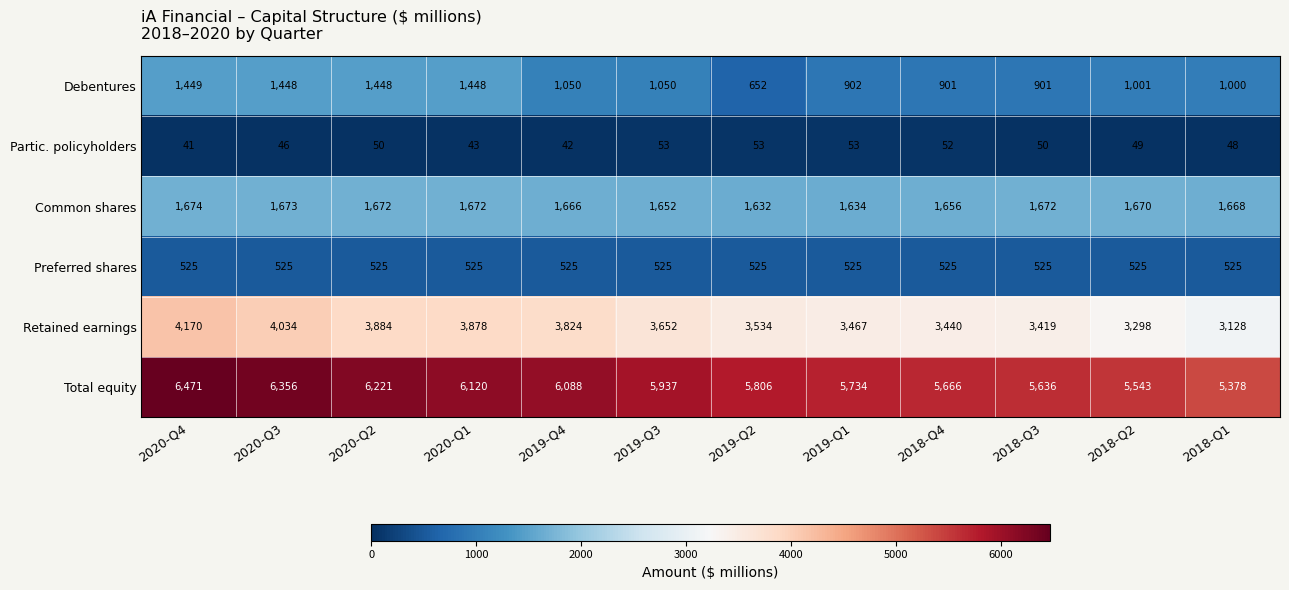

What is the lowest value of the Partic. policyholders series?

41